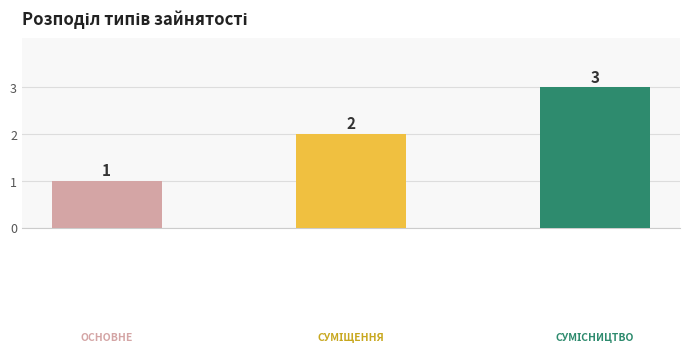

What is the value of the 1st bar from the left?

1